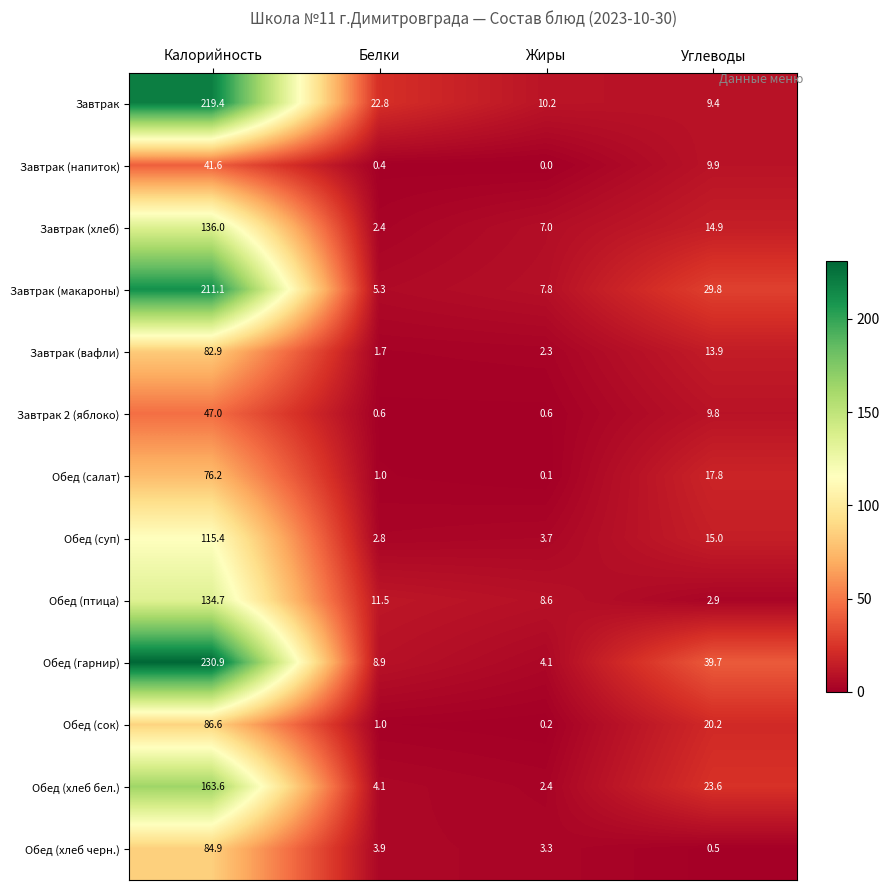

Is it true that Обед (сок) equals 33.0 at Углеводы?

False